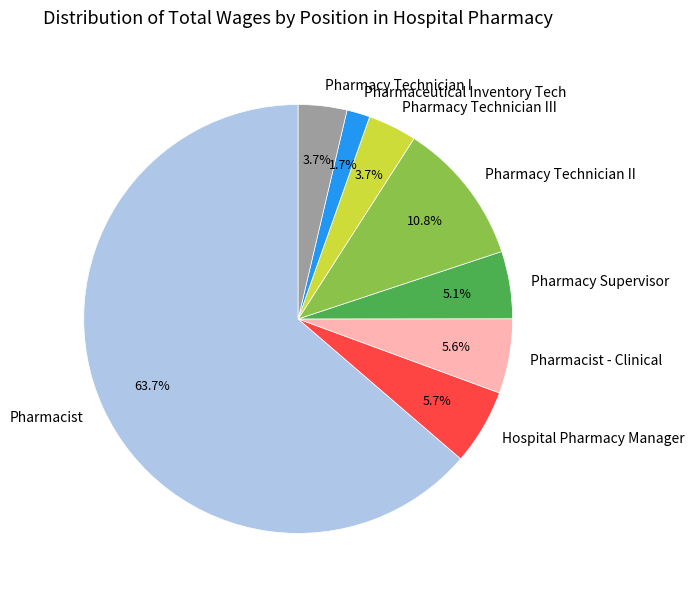

Is it true that Pharmacy Supervisor is 5% of the pie?

True